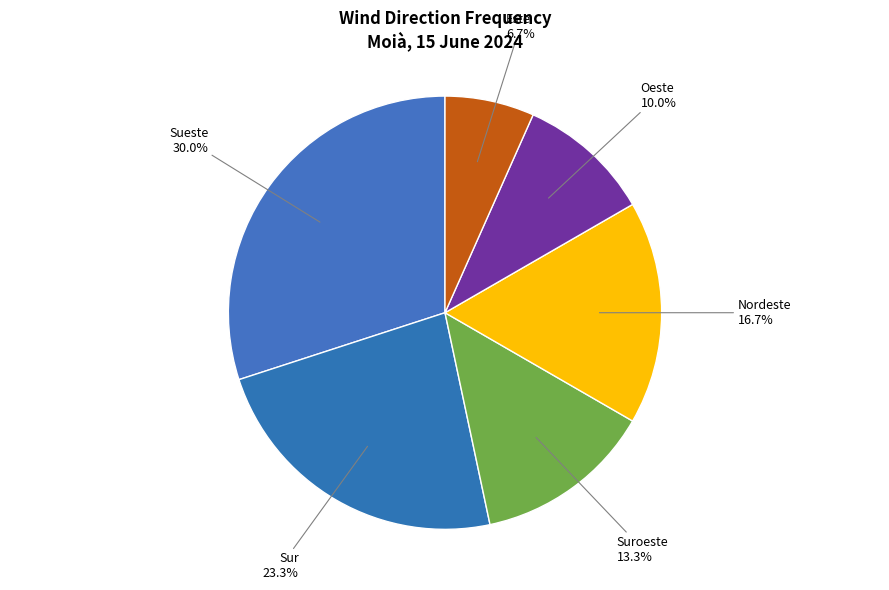

To the nearest percent, what portion does Oeste represent?

10%